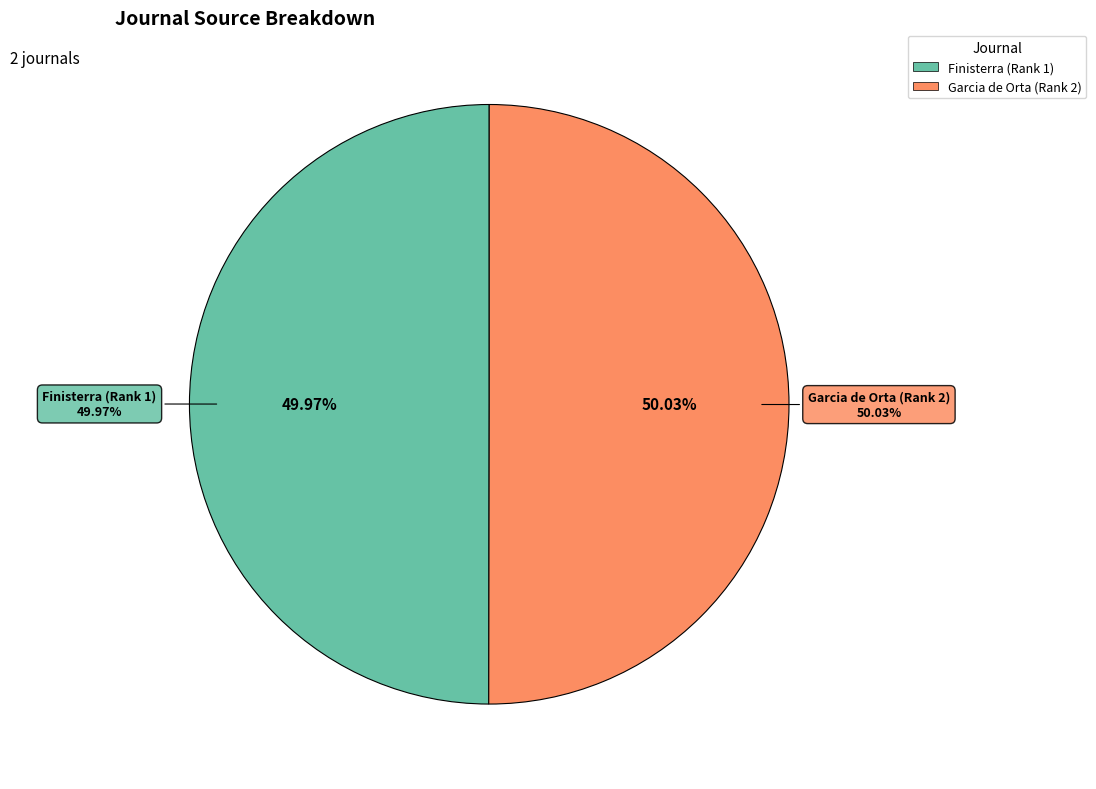

To the nearest percent, what percentage of the pie is Finisterra (Rank 1)?

50%